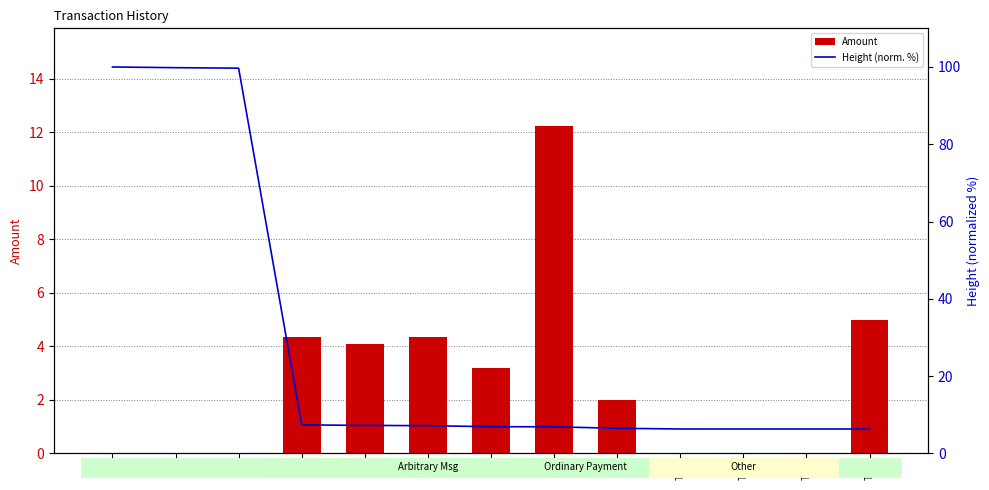

Which label corresponds to the largest value in the chart?

T1